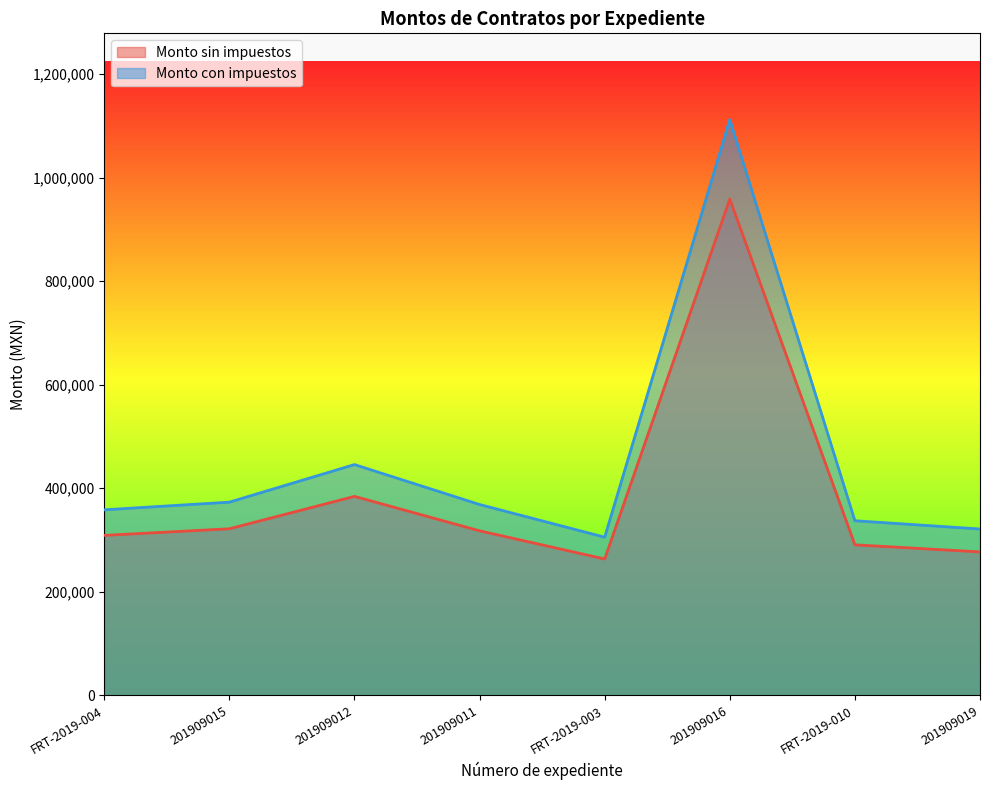

At which label does Monto con impuestos first exceed 368355?

201909015